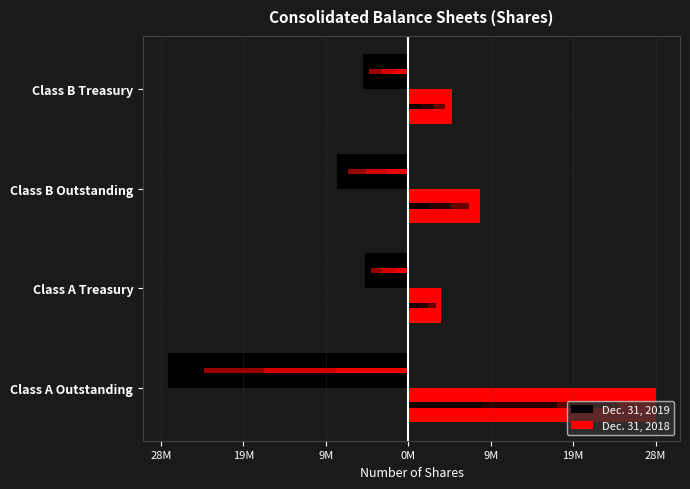

Is the value of Dec. 31, 2019 at Class B Treasury greater than the value of Dec. 31, 2018 at Class A Outstanding?

No